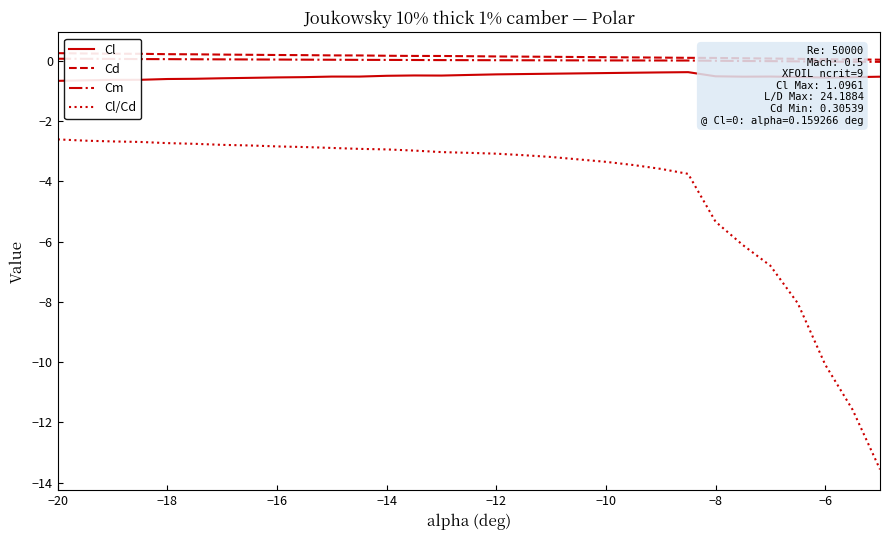

What is the maximum value for Cl/Cd?

-2.6